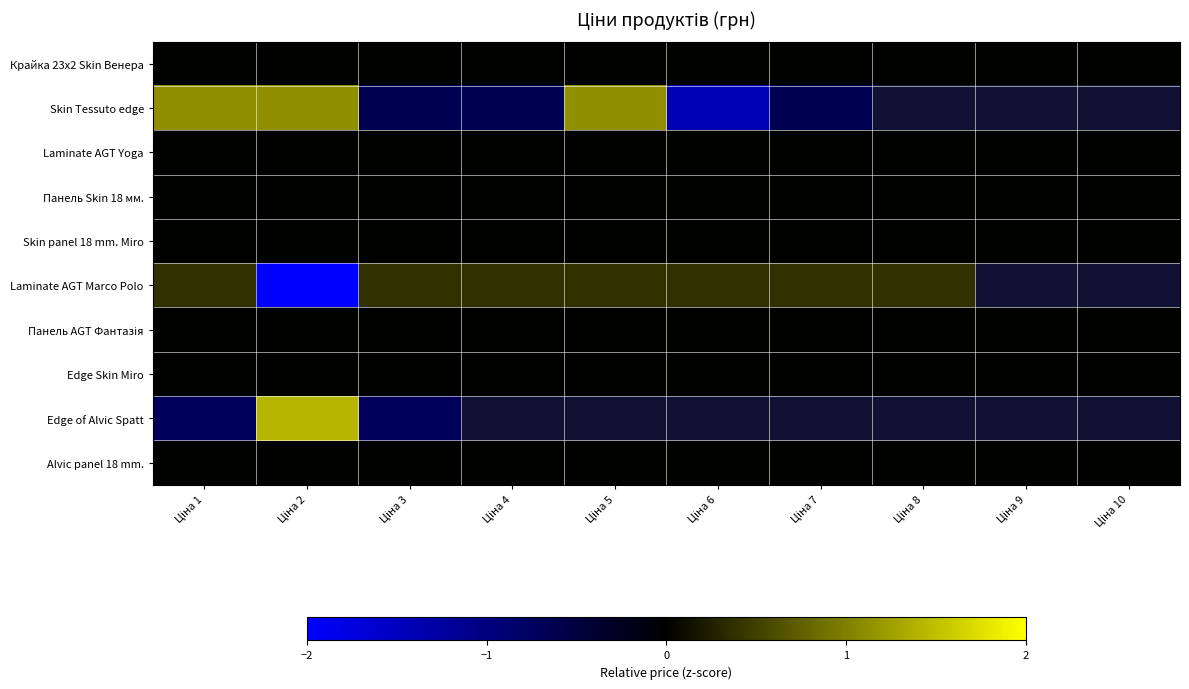

Is it true that Крайка 23x2 Skin Венера equals 0.0 at Ціна 7?

True